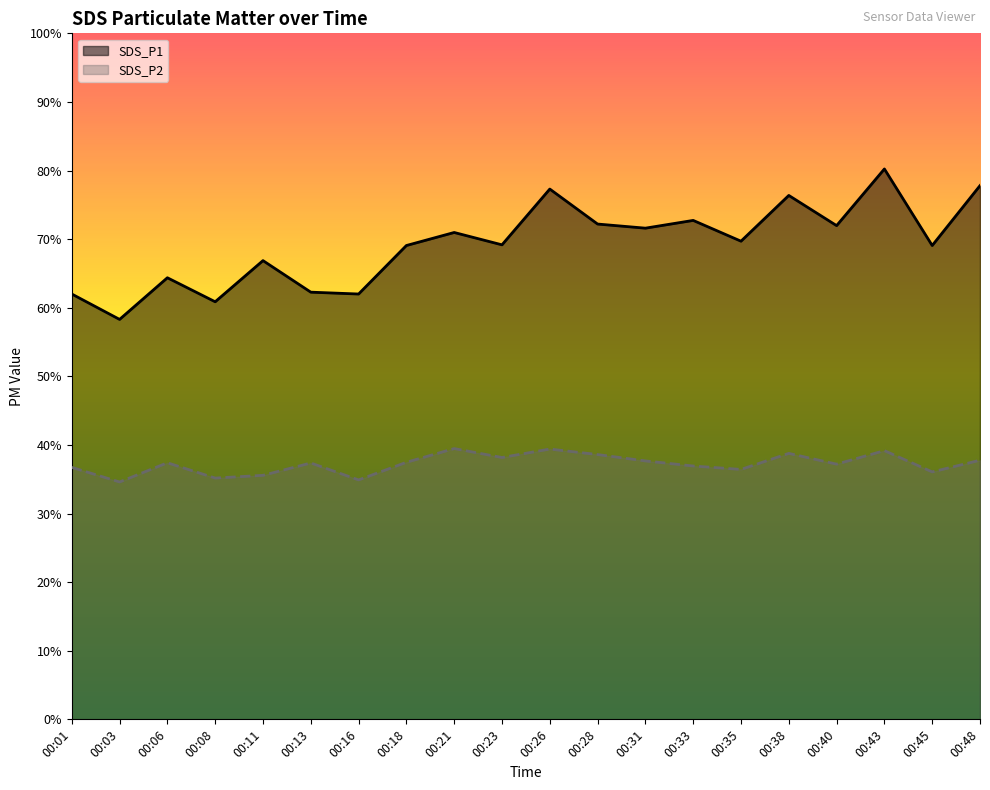

Reading left to right, what are all the values shown in this chart?

SDS_P1: 00:01=62.0	00:03=58.3	00:06=64.4	00:08=60.9	00:11=66.9	00:13=62.3	00:16=62.0	00:18=69.1	00:21=71.0	00:23=69.2	00:26=77.3	00:28=72.2	00:31=71.6	00:33=72.7	00:35=69.7	00:38=76.4	00:40=72.0	00:43=80.2	00:45=69.1	00:48=77.8
SDS_P2: 00:01=36.7	00:03=34.6	00:06=37.4	00:08=35.2	00:11=35.6	00:13=37.4	00:16=34.9	00:18=37.5	00:21=39.5	00:23=38.2	00:26=39.4	00:28=38.6	00:31=37.7	00:33=36.9	00:35=36.4	00:38=38.8	00:40=37.2	00:43=39.2	00:45=36.1	00:48=37.8